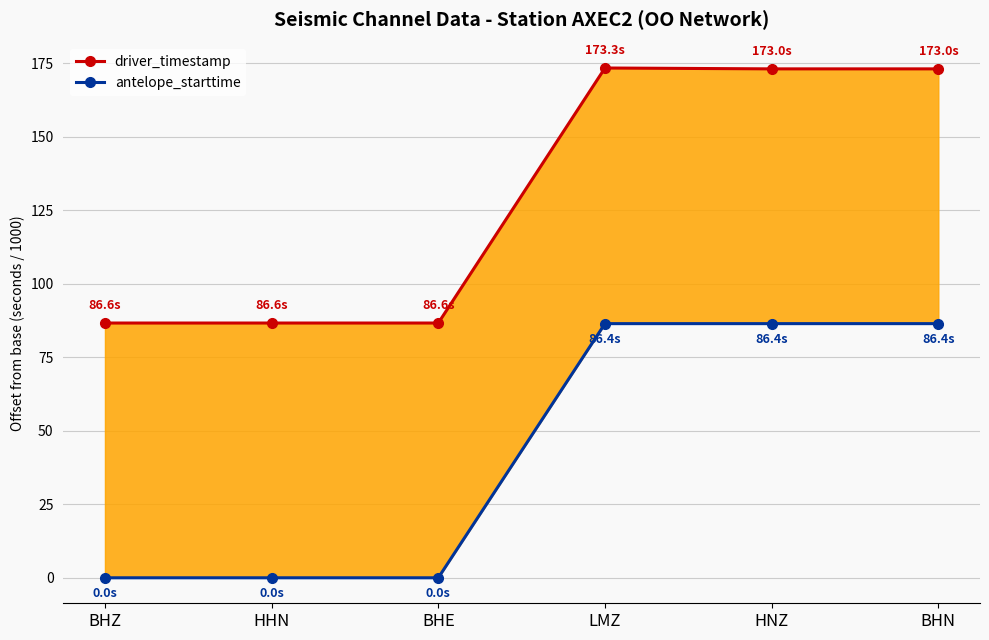

True or false: driver_timestamp and antelope_starttime cross at least once.

False